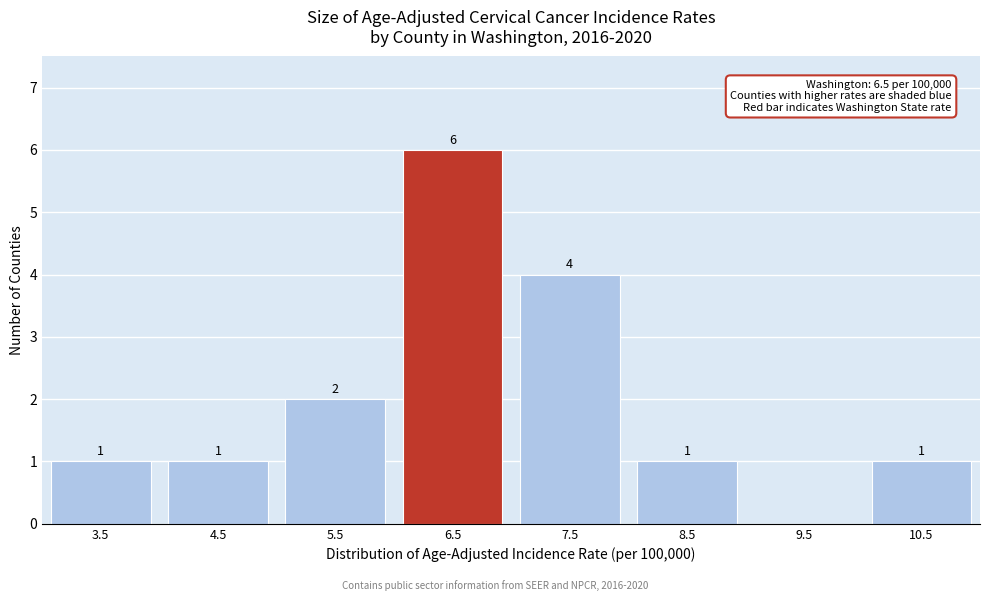

Reading right to left, what are all the values shown in this chart?

10.5=1	9.5=0	8.5=1	7.5=4	6.5=6	5.5=2	4.5=1	3.5=1